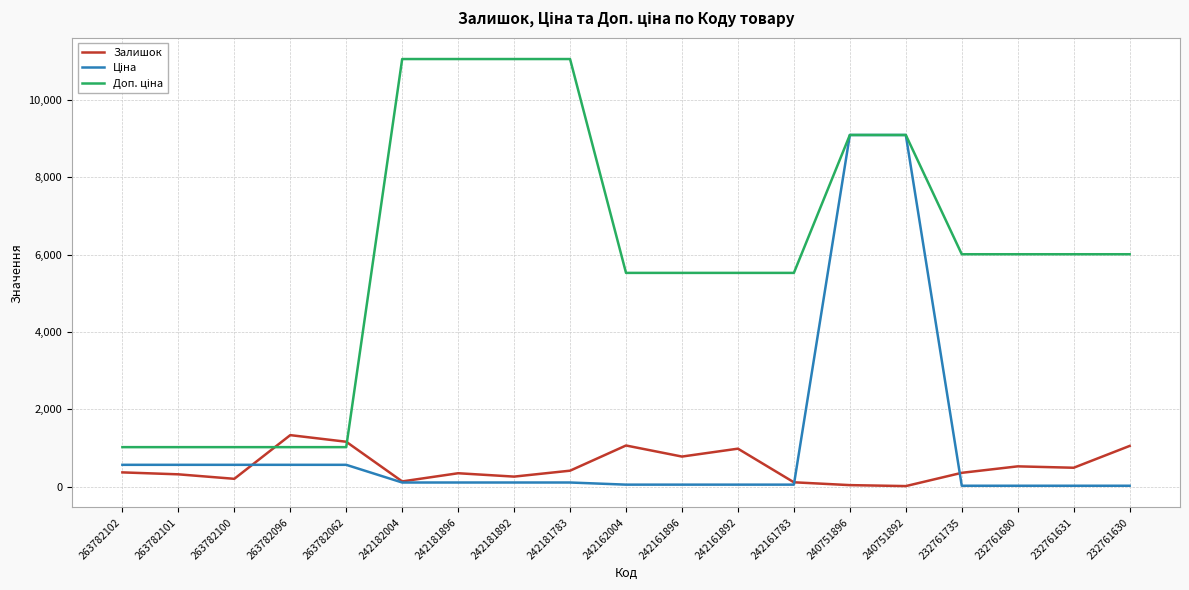

What is the sum of all Доп. ціна values?

113678.7